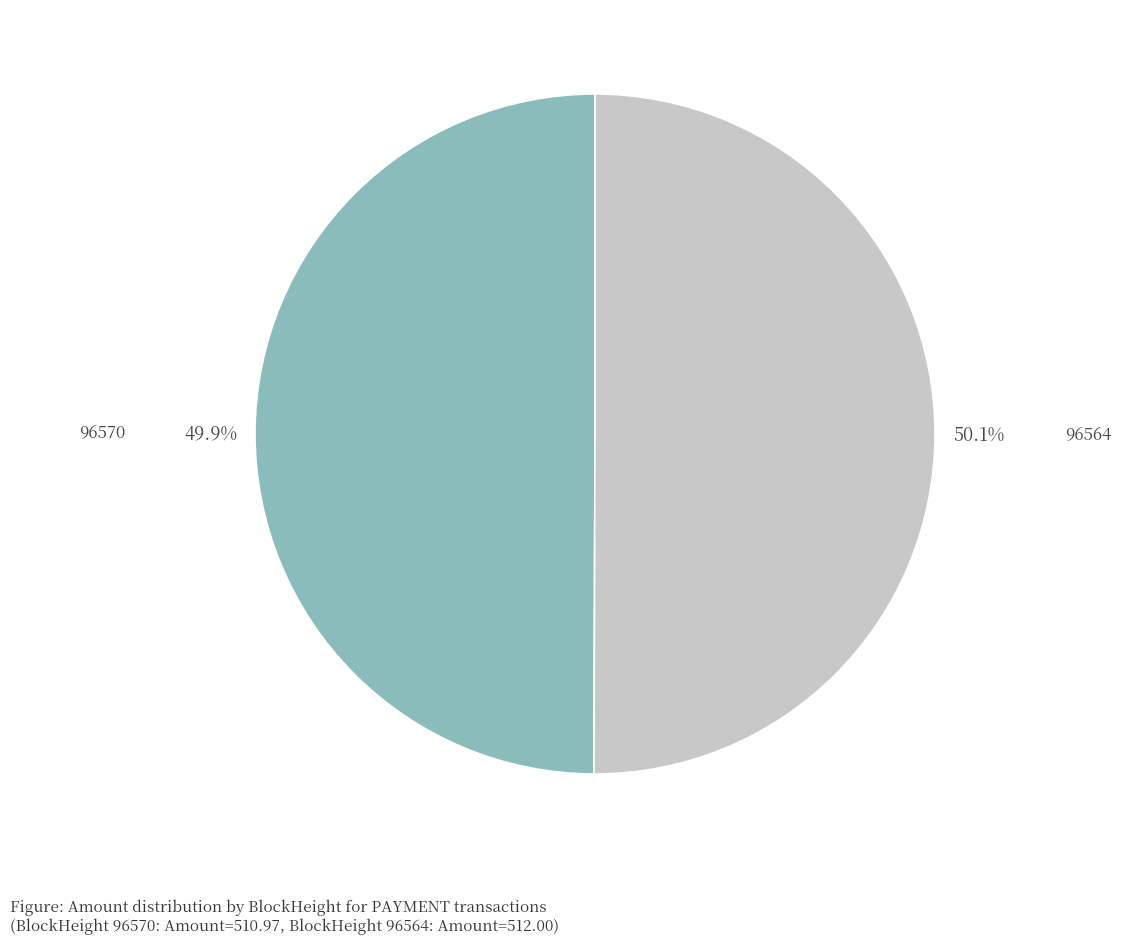

To the nearest percent, what is the average slice percentage?

50%